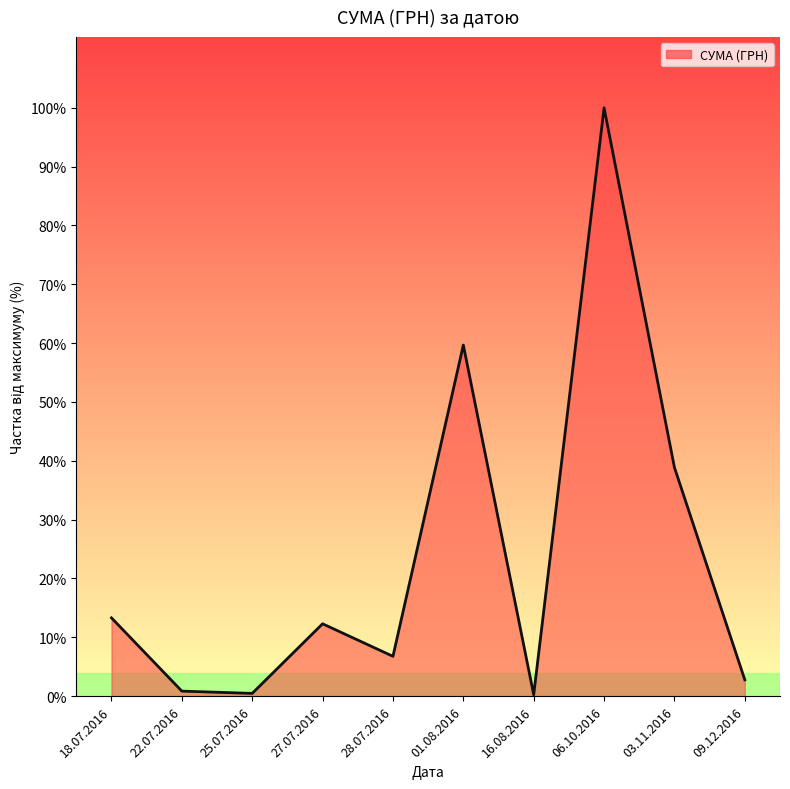

The chart shows a value of 3725.3 at 27.07.2016. True or false?

False